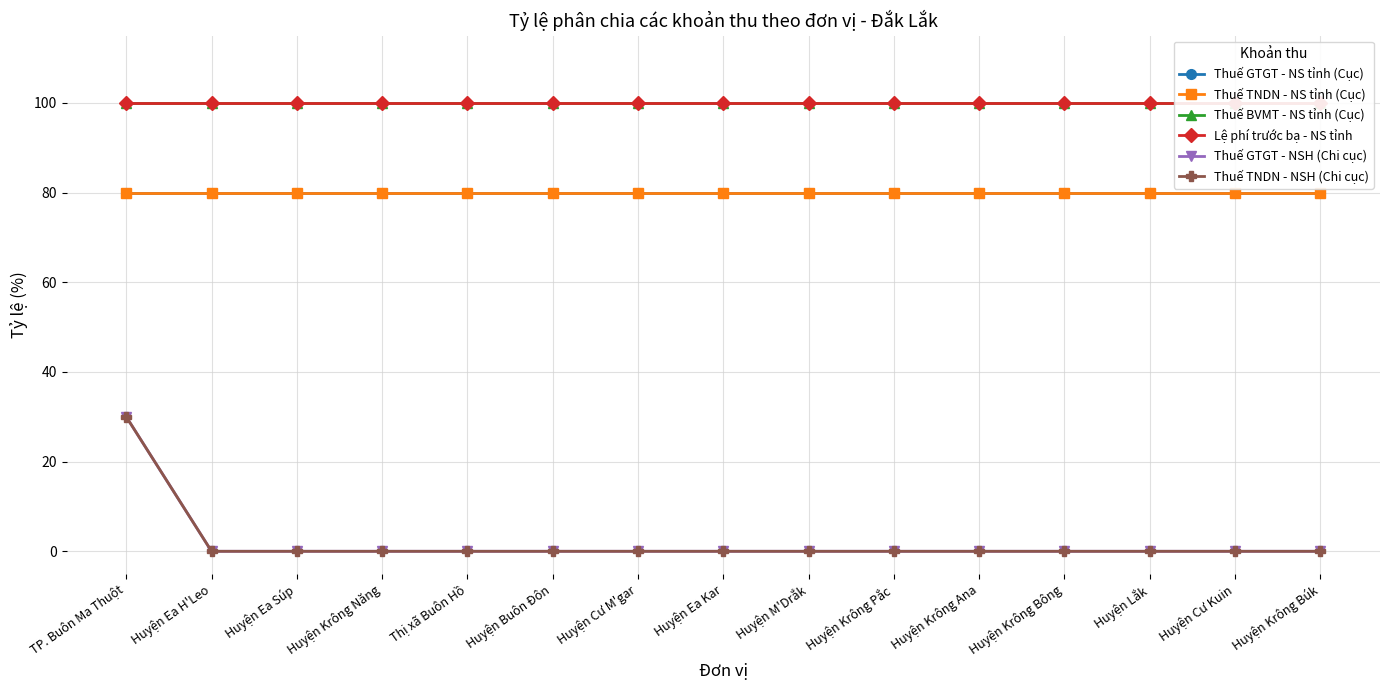

True or false: Thuế BVMT - NS tỉnh (Cục) has more than 0 interior local peaks.

False